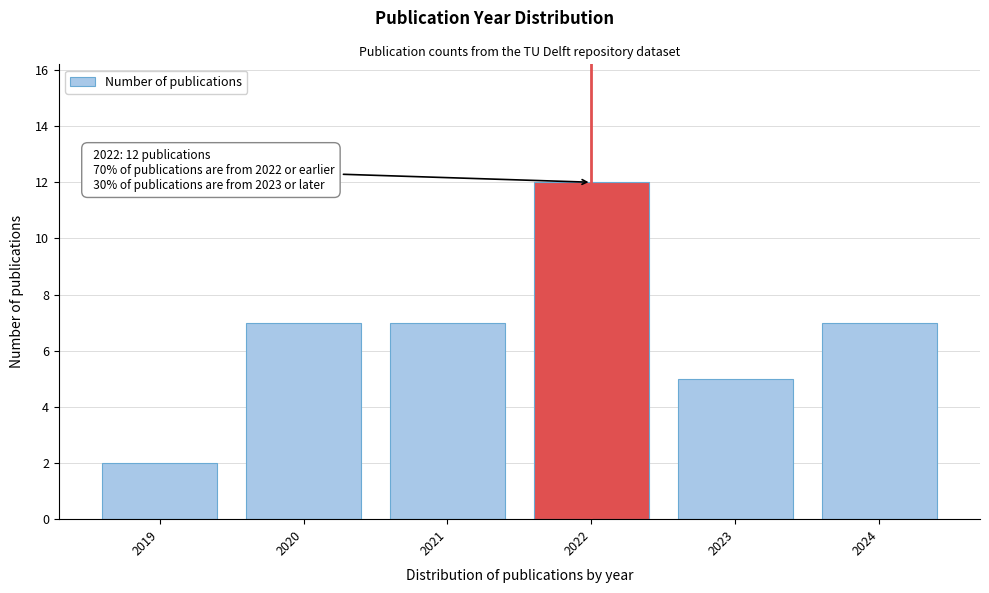

Reading left to right, what are all the values shown in this chart?

2019=2	2020=7	2021=7	2022=12	2023=5	2024=7